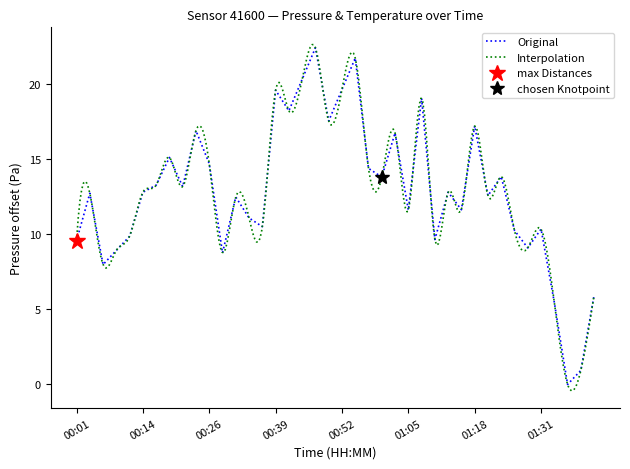

Is it true that Original equals 26.1 at 01:18?

False